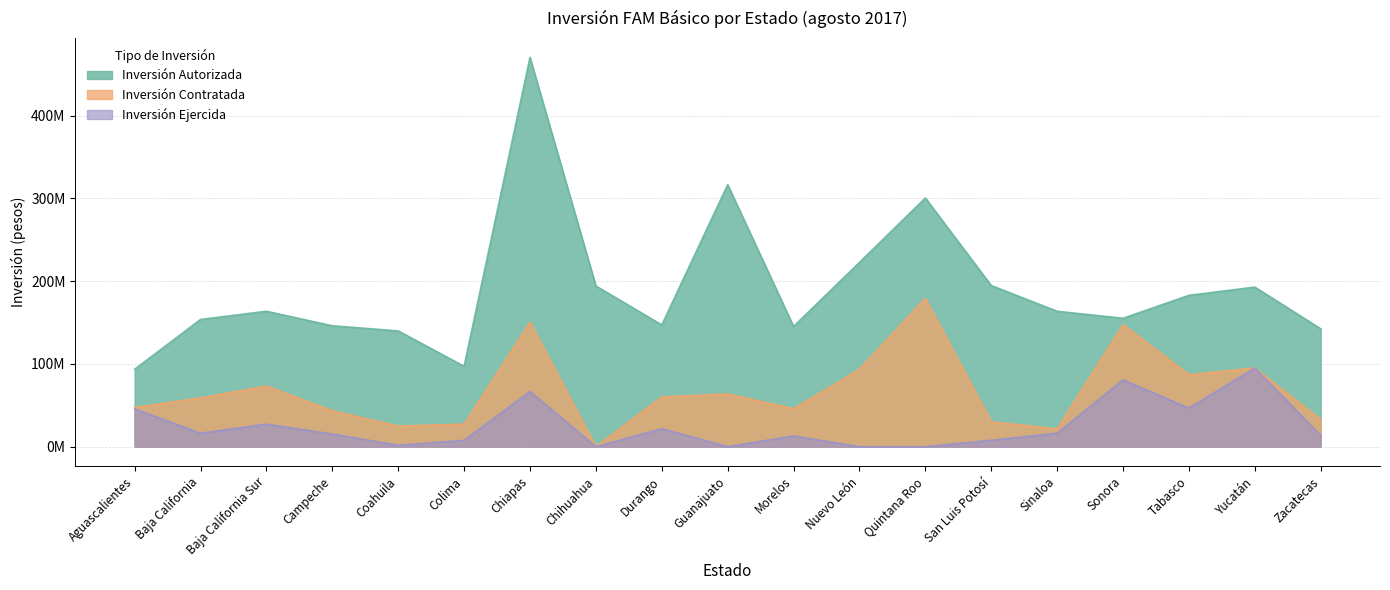

How many lines are shown in the chart?

3